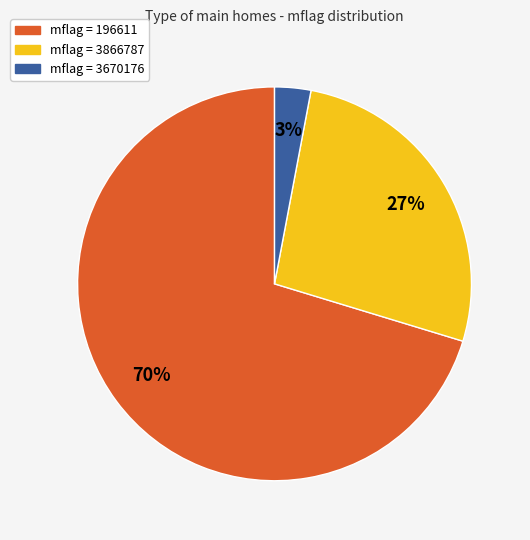

How many slices are in this pie chart?

3